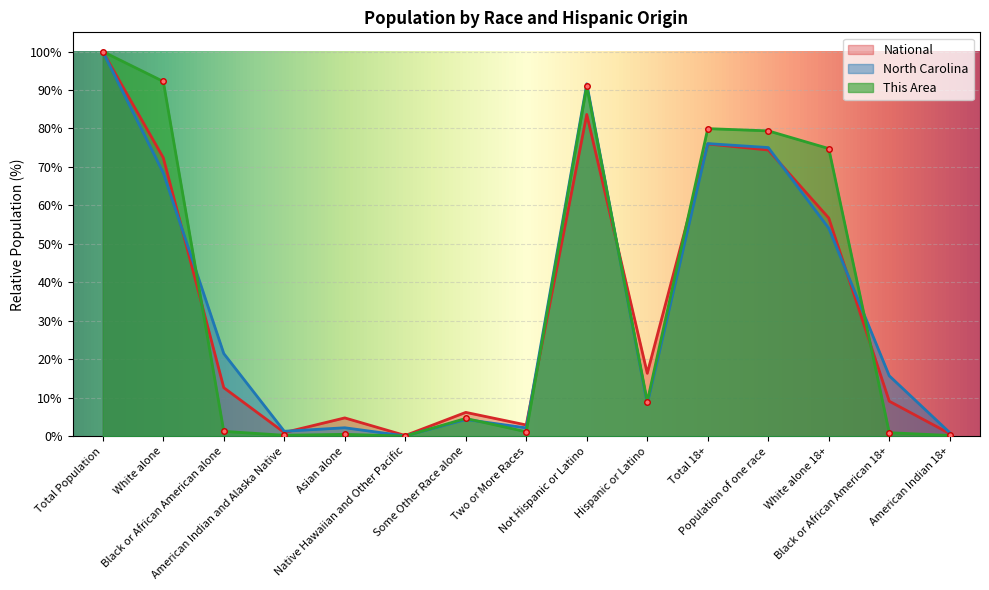

At which category does the chart reach its peak across all series?

Total Population